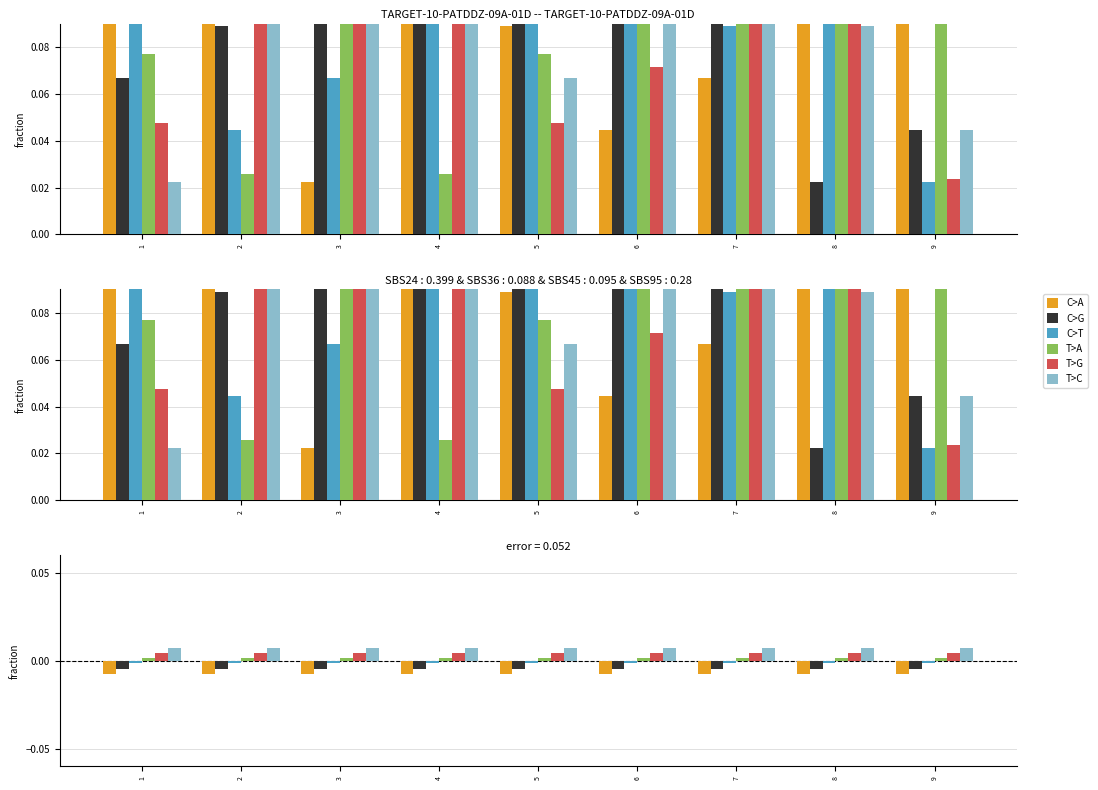

How many series are shown in this chart?

6